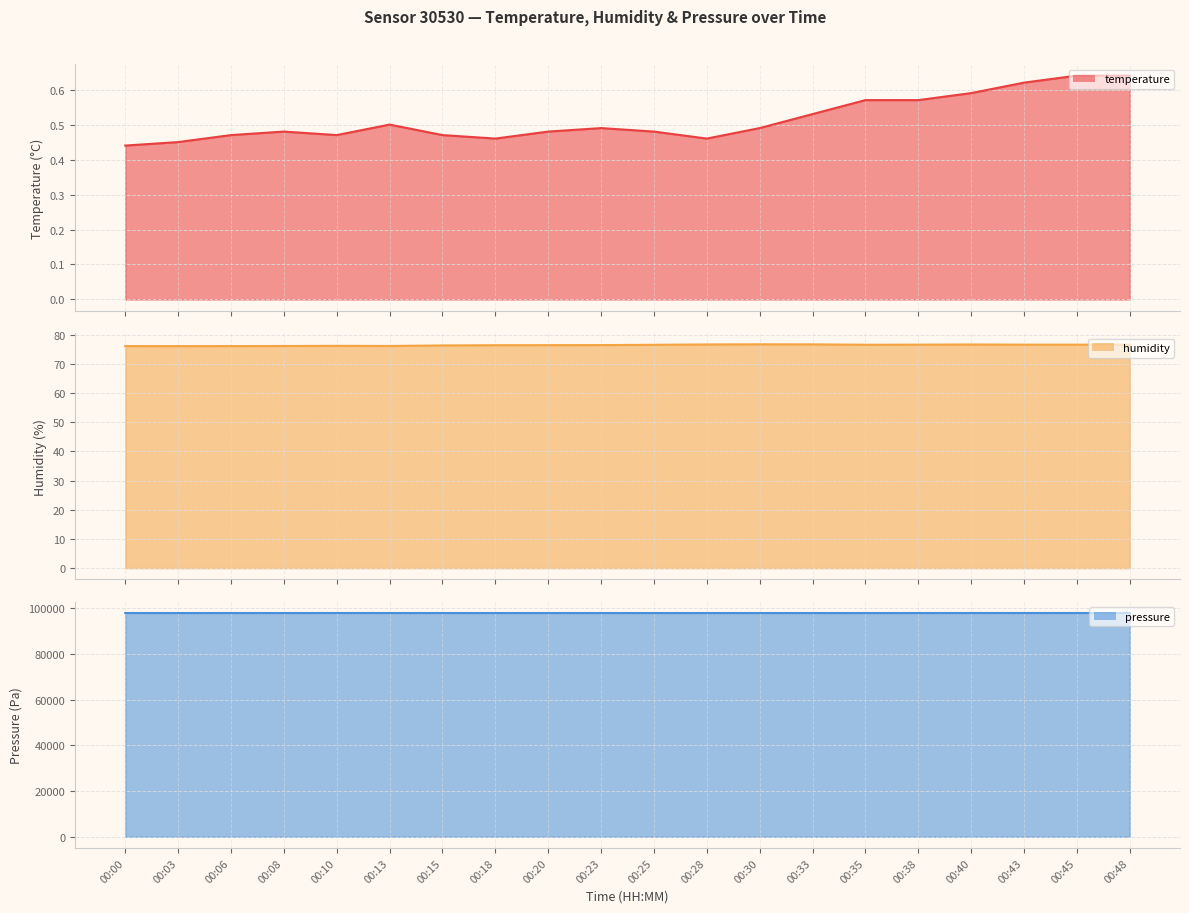

At which label does pressure line reach its minimum?

00:30